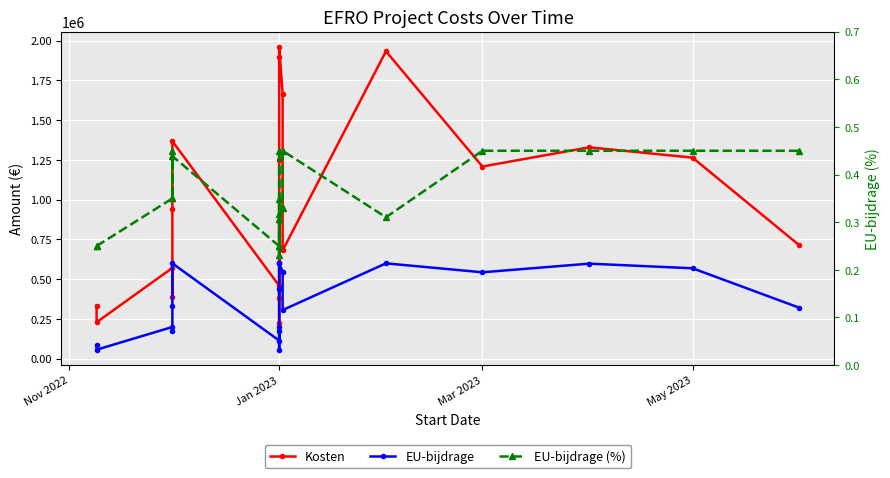

True or false: EU-bijdrage (%) has more than 1 interior local peaks.

True